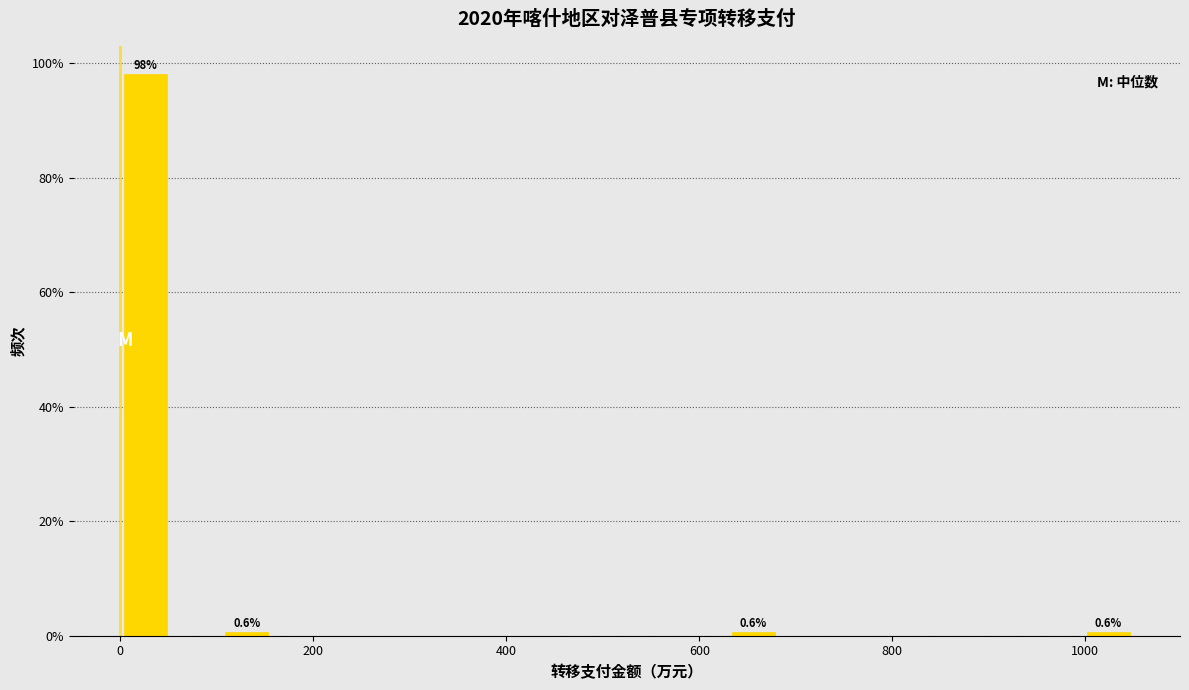

Read against the x-axis, roughly where is the centre of the tallest bar?

20